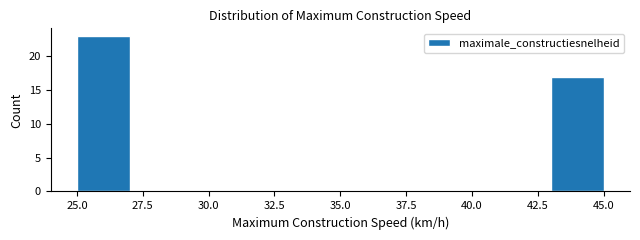

Over which range of the x-axis is the bar tallest?

25 to 27